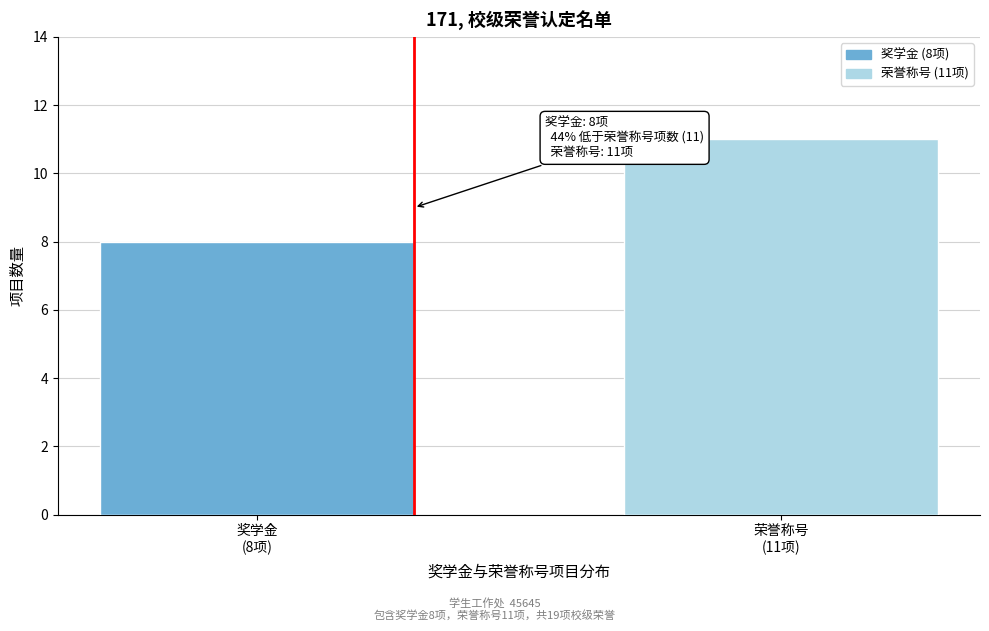

Reading left to right, extract all data points from this chart.

8	11